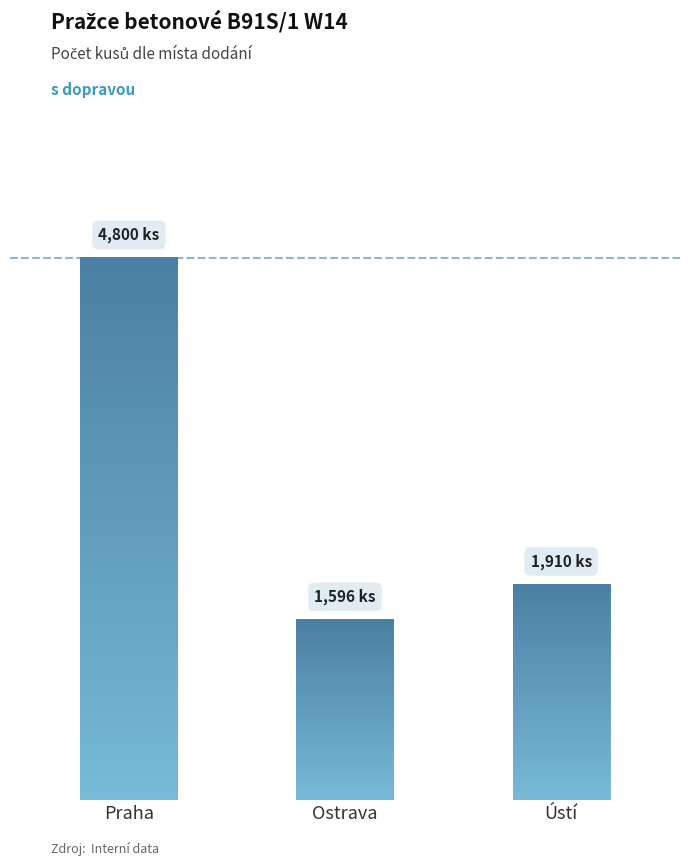

What is the value of the 1st bar from the left?

4800